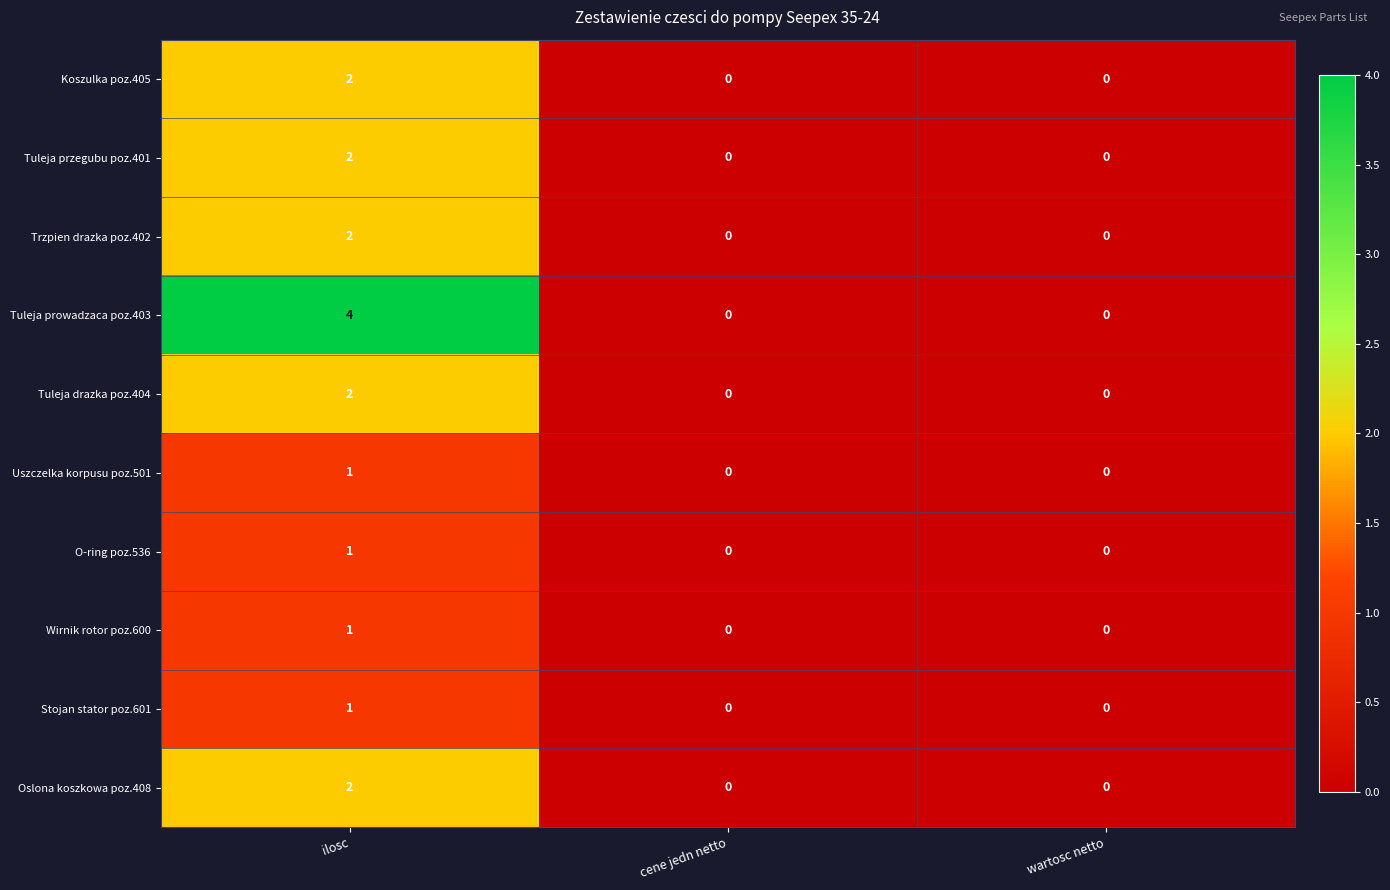

Reading left to right, extract all data points from this chart.

Koszulka poz.405: 2	0	0
Tuleja przegubu poz.401: 2	0	0
Trzpien drazka poz.402: 2	0	0
Tuleja prowadzaca poz.403: 4	0	0
Tuleja drazka poz.404: 2	0	0
Uszczelka korpusu poz.501: 1	0	0
O-ring poz.536: 1	0	0
Wirnik rotor poz.600: 1	0	0
Stojan stator poz.601: 1	0	0
Oslona koszkowa poz.408: 2	0	0